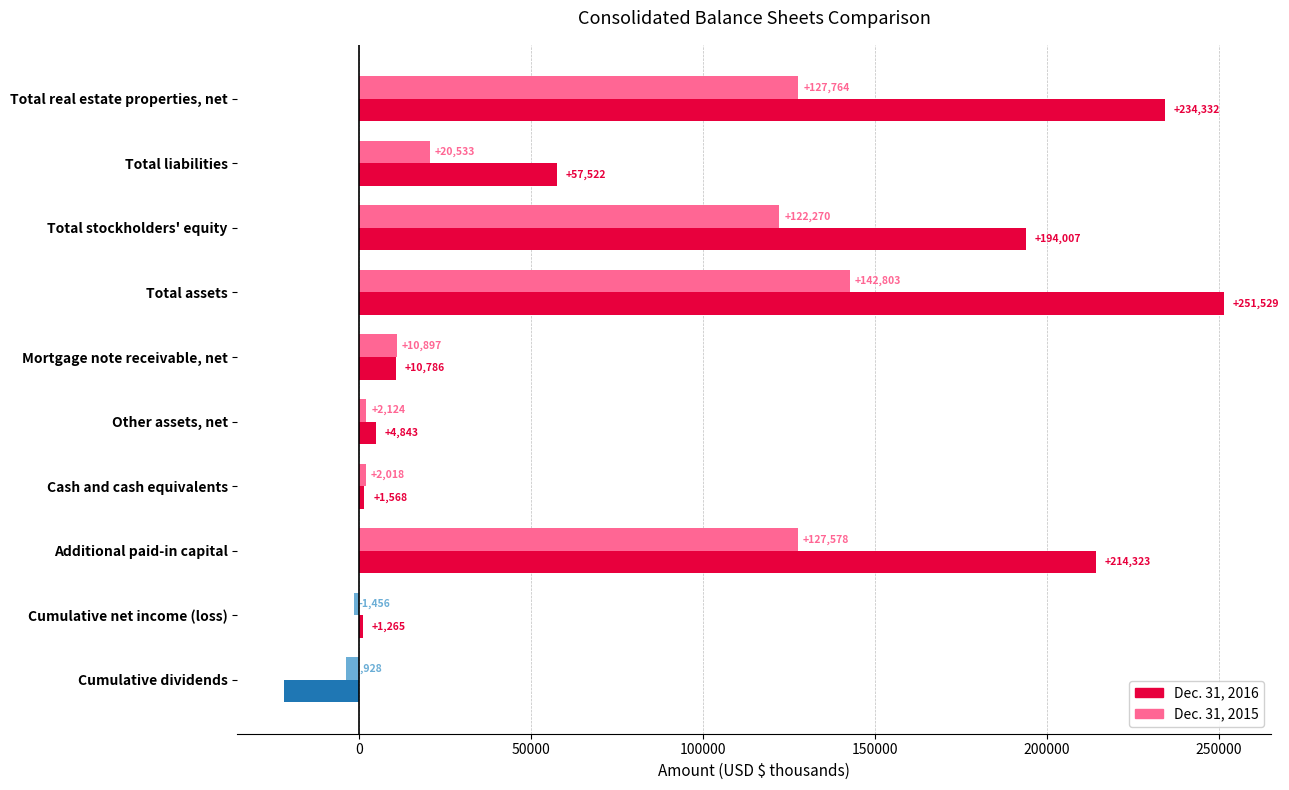

What is the minimum value for Dec. 31, 2015?

-3928